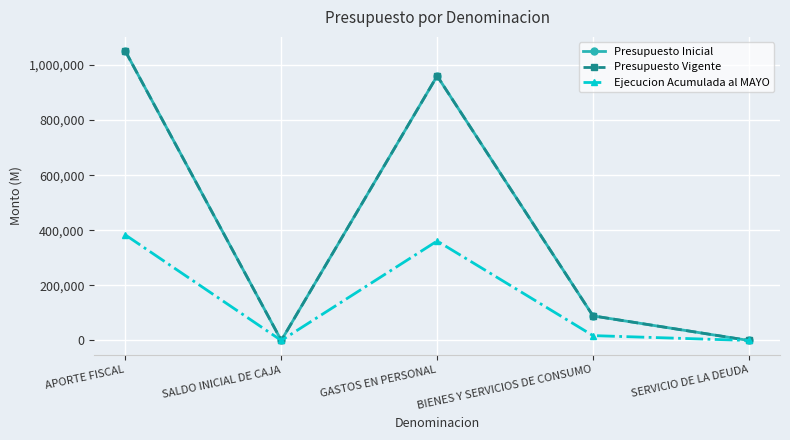

Where does the Presupuesto Vigente series first go above 89314?

APORTE FISCAL